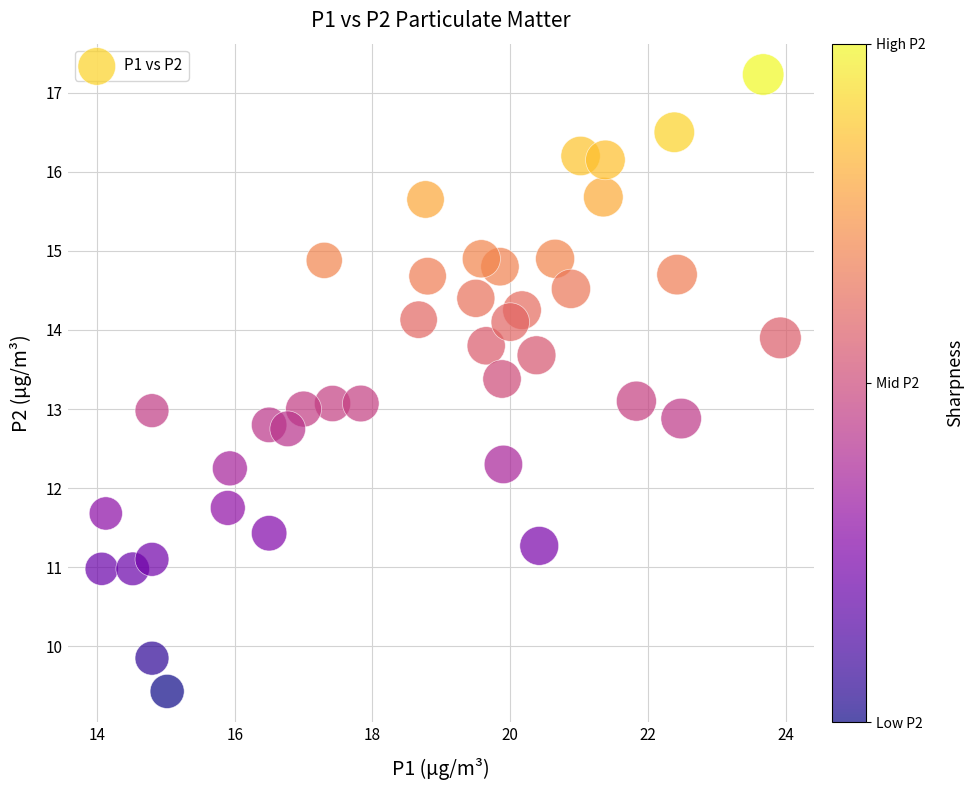

What is the range of Y values (max minus min)?

7.8